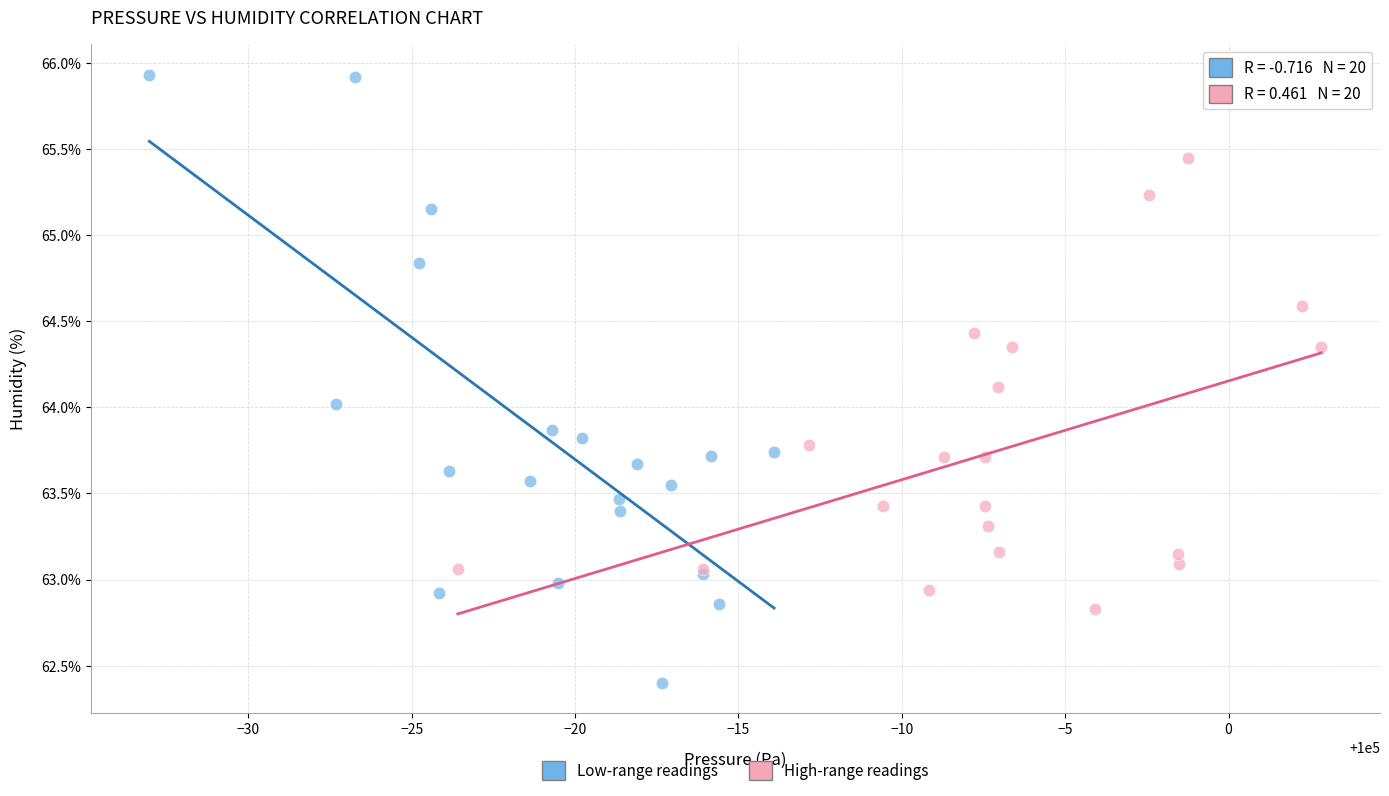

Which series reaches the maximum Y coordinate?

Low-range readings